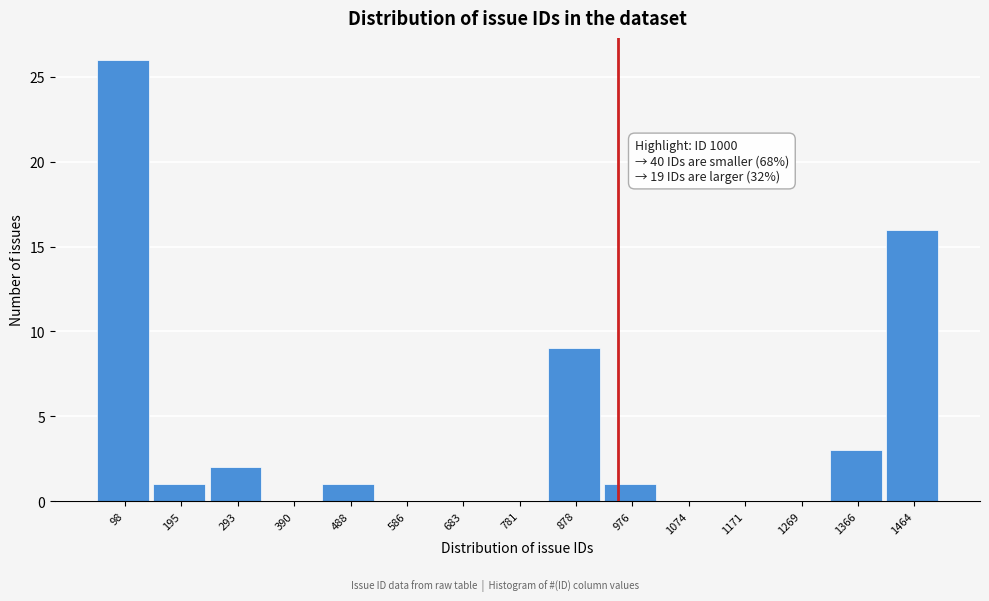

Reading left to right, extract all data points from this chart.

98=26	195=1	293=2	390=0	488=1	586=0	683=0	781=0	878=9	976=1	1074=0	1171=0	1269=0	1366=3	1464=16